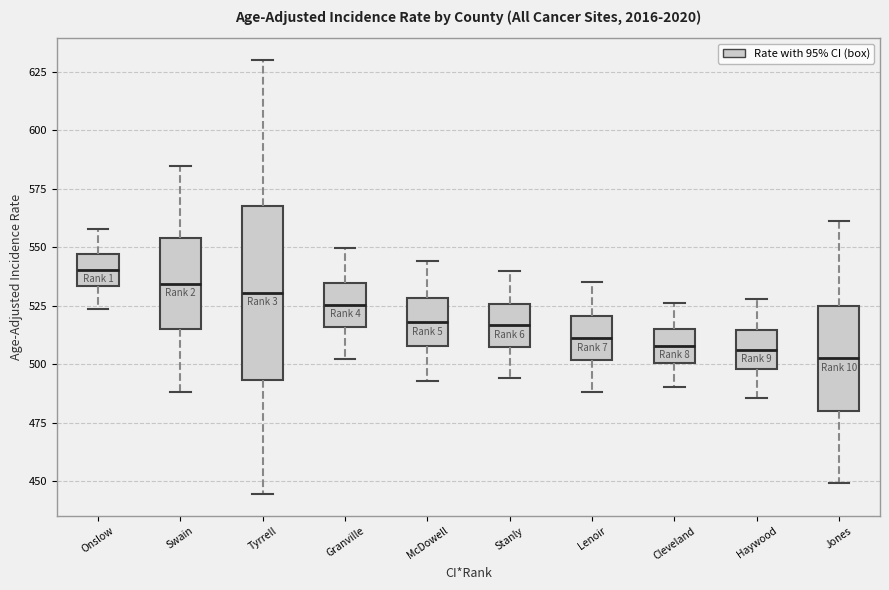

Which box is the tallest, from its lower edge to its upper edge?

Tyrrell